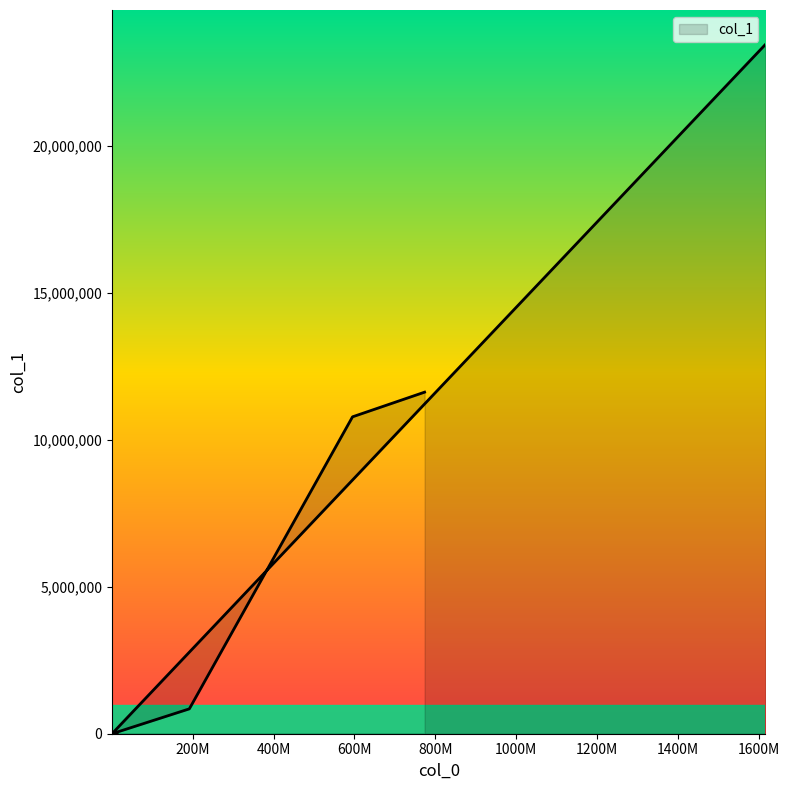

How many categories are shown in the chart?

9